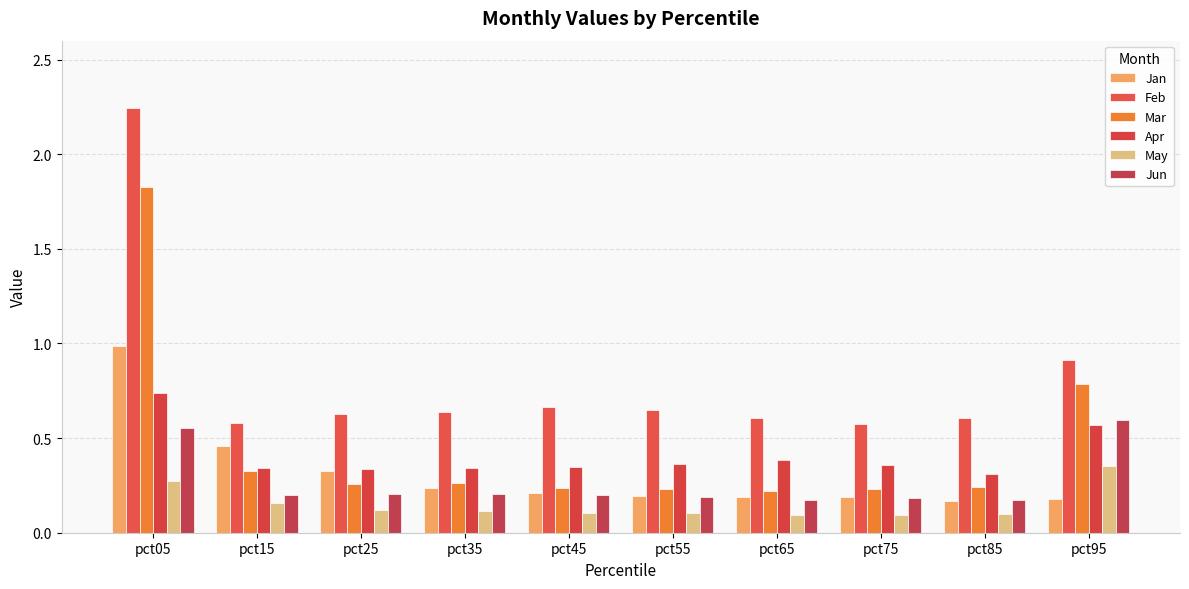

Which has a higher value, pct05 or pct65?

pct05